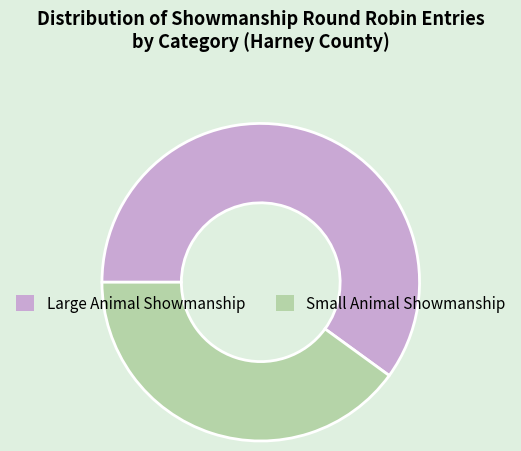

The Small Animal Showmanship slice represents 48% of the pie. True or false?

False